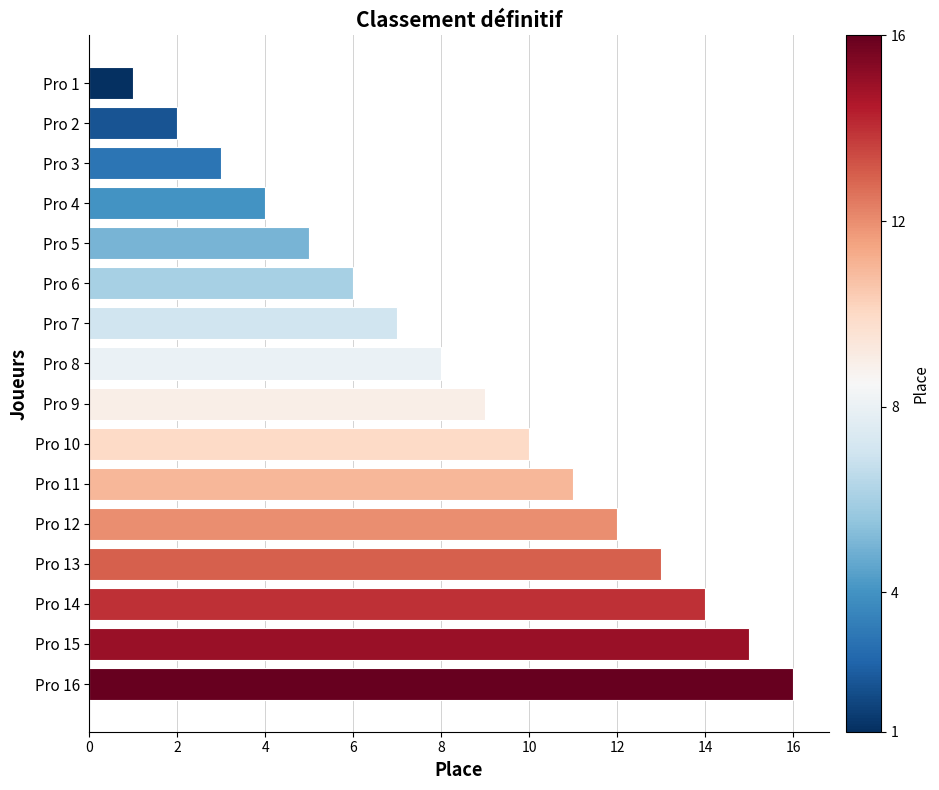

List the labels in order of value, largest first.

Pro 16, Pro 15, Pro 14, Pro 13, Pro 12, Pro 11, Pro 10, Pro 9, Pro 8, Pro 7, Pro 6, Pro 5, Pro 4, Pro 3, Pro 2, Pro 1